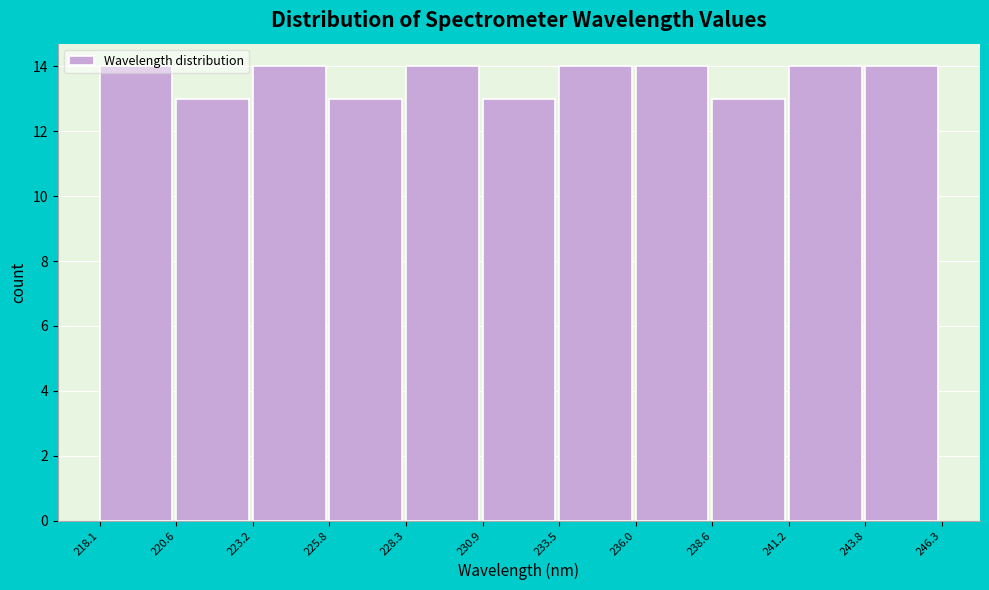

Reading left to right, list every bar in this chart as the range it spans on the x-axis followed by its height. The values are not printed on the chart, so give them approximately, as read against the axis.

218.1 to 220.6: 14
220.6 to 223.2: 13
223.2 to 225.8: 14
225.8 to 228.3: 13
228.3 to 230.9: 14
230.9 to 233.5: 13
233.5 to 236.0: 14
236.0 to 238.6: 14
238.6 to 241.2: 13
241.2 to 243.8: 14
243.8 to 246.3: 14